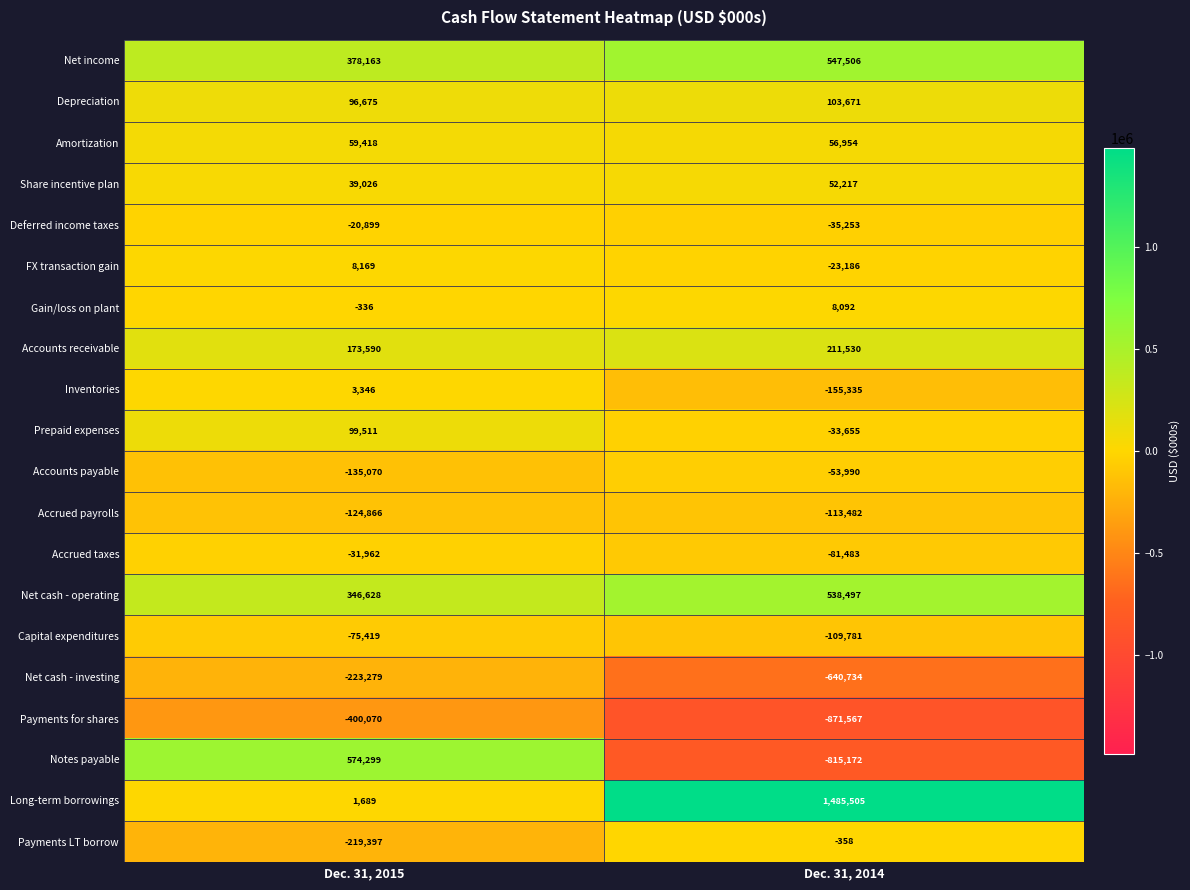

The Accrued taxes series shows -31962 at Dec. 31, 2015. True or false?

True